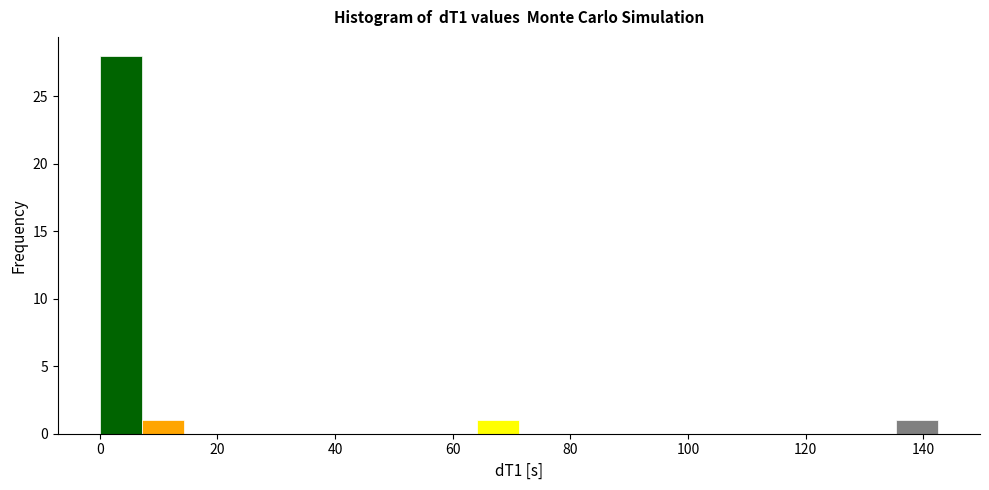

Read against the x-axis, roughly where is the centre of the tallest bar?

4